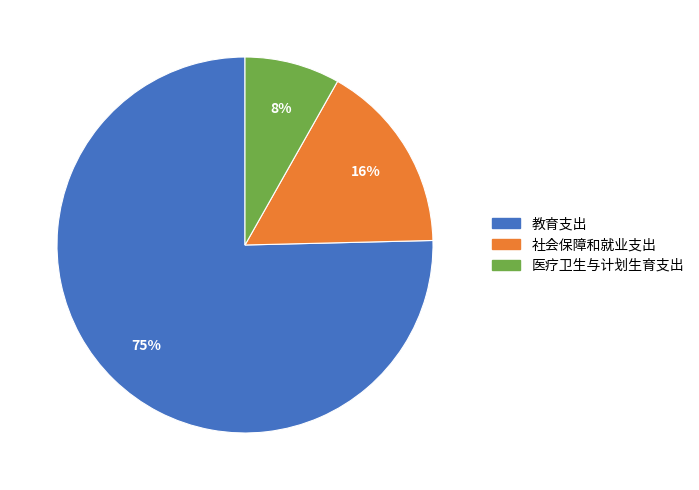

What is the smallest slice in the pie chart?

医疗卫生与计划生育支出